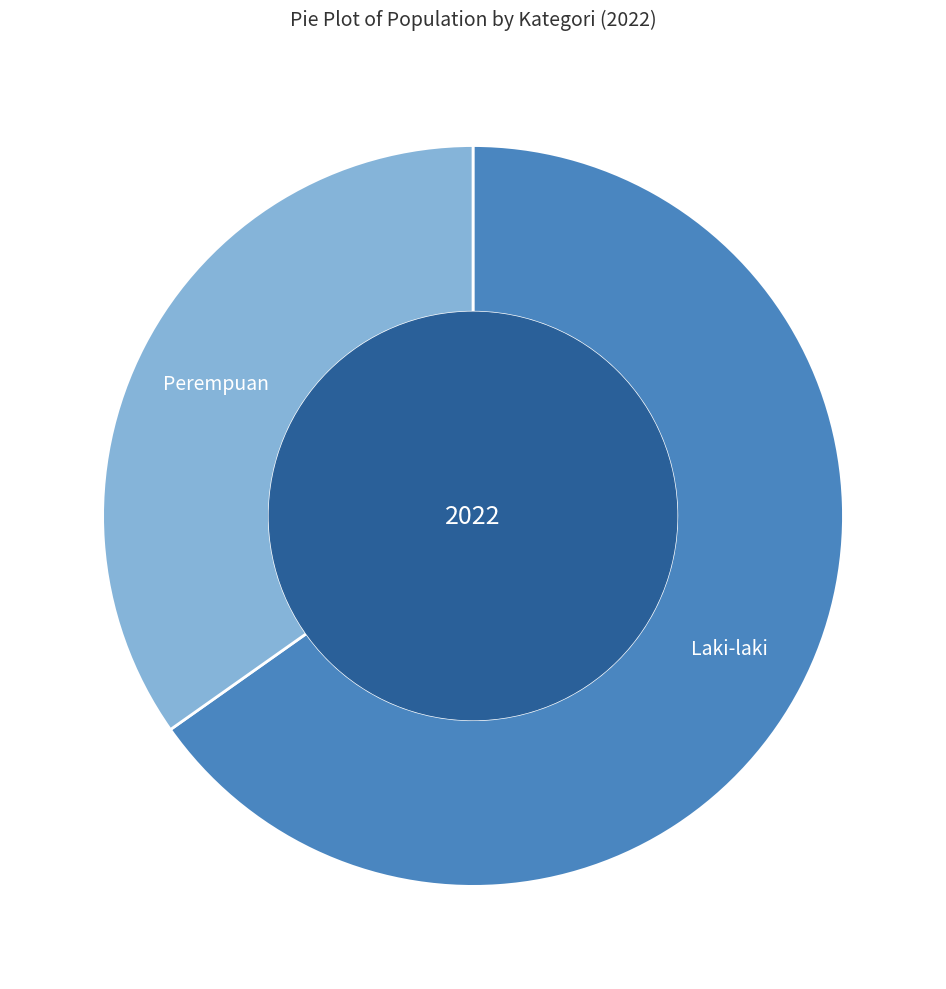

What is the largest slice in the pie chart?

Laki-laki